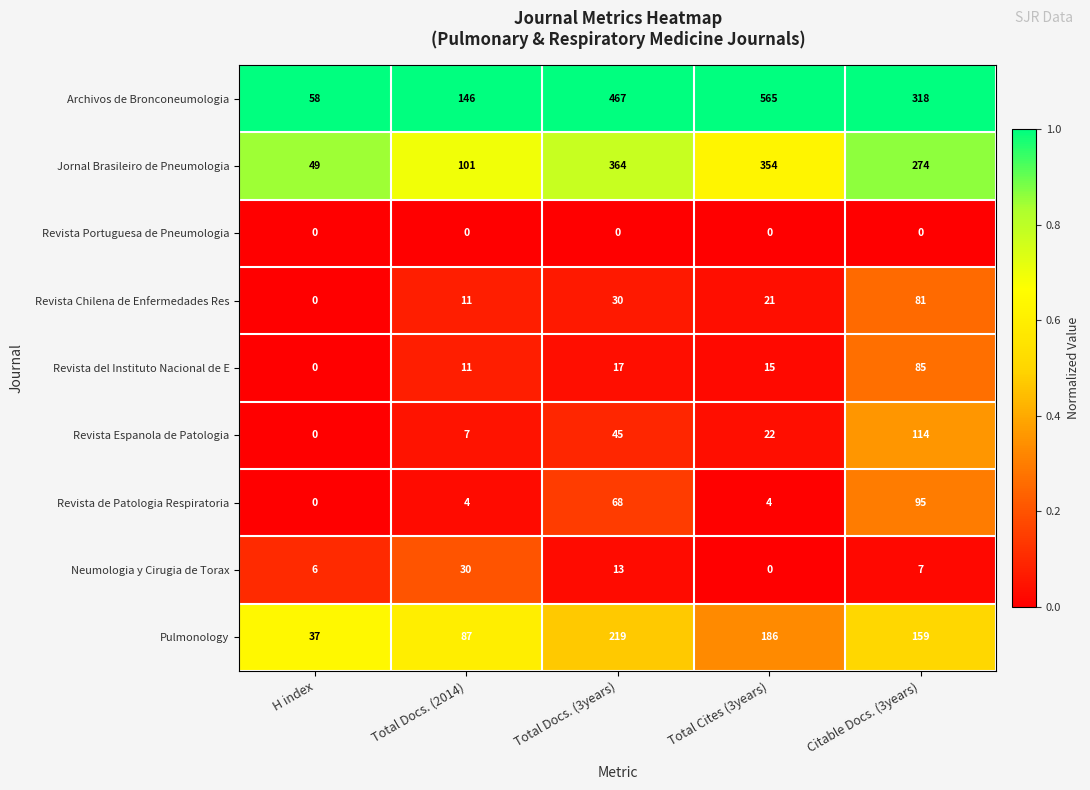

At which label does Pulmonology reach its minimum?

H index